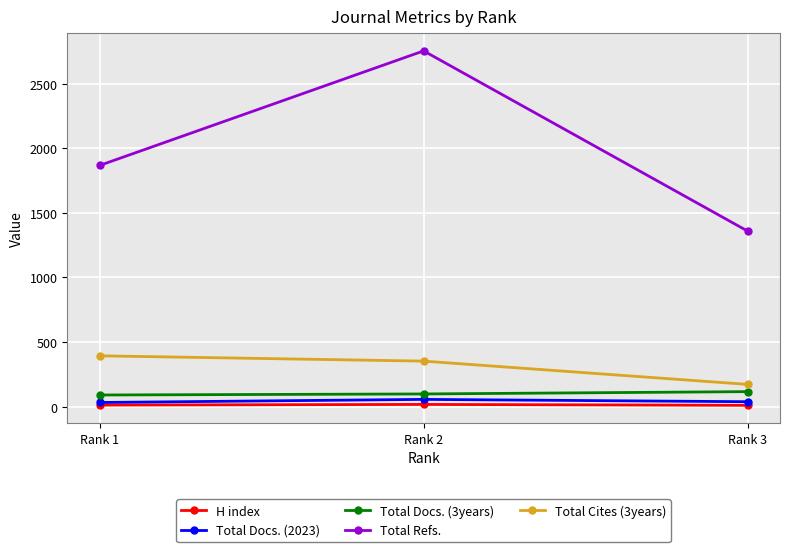

What is the sum of all H index values?

42